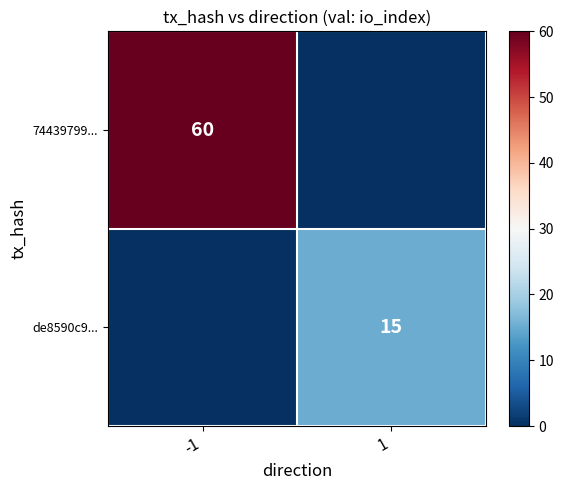

True or false: 74439799... has a value of 97 at -1.

False